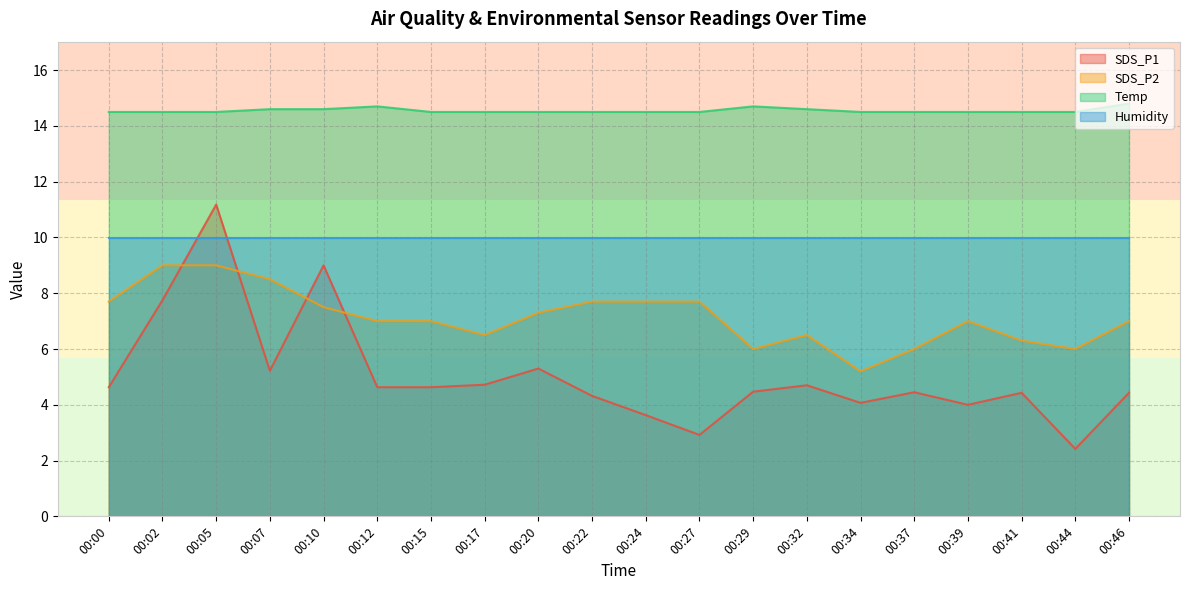

At 00:07, list the series in order from largest to smallest.

Temp, Humidity, SDS_P2, SDS_P1